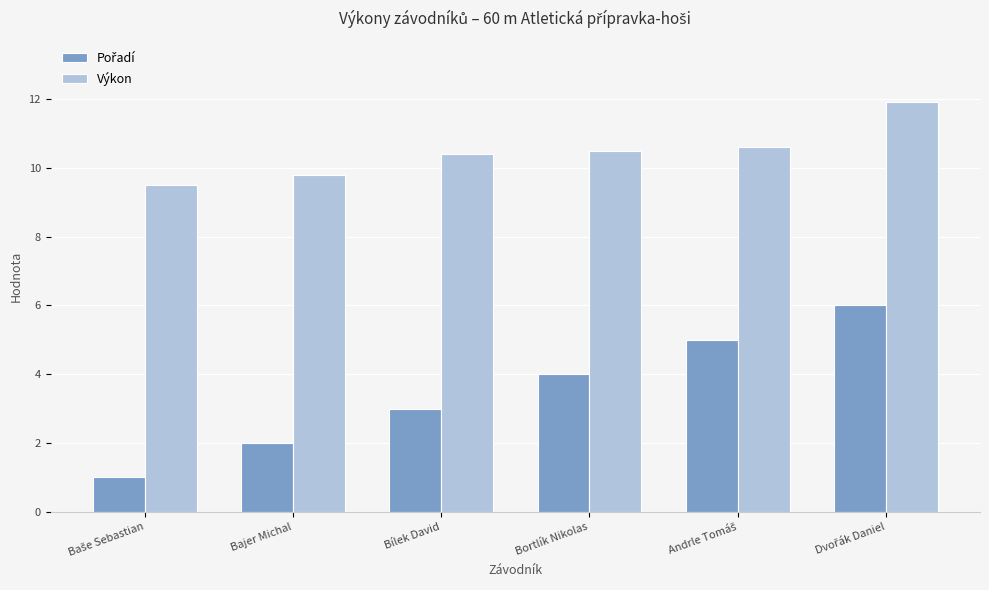

What is the total value across all series at Bílek David?

13.4